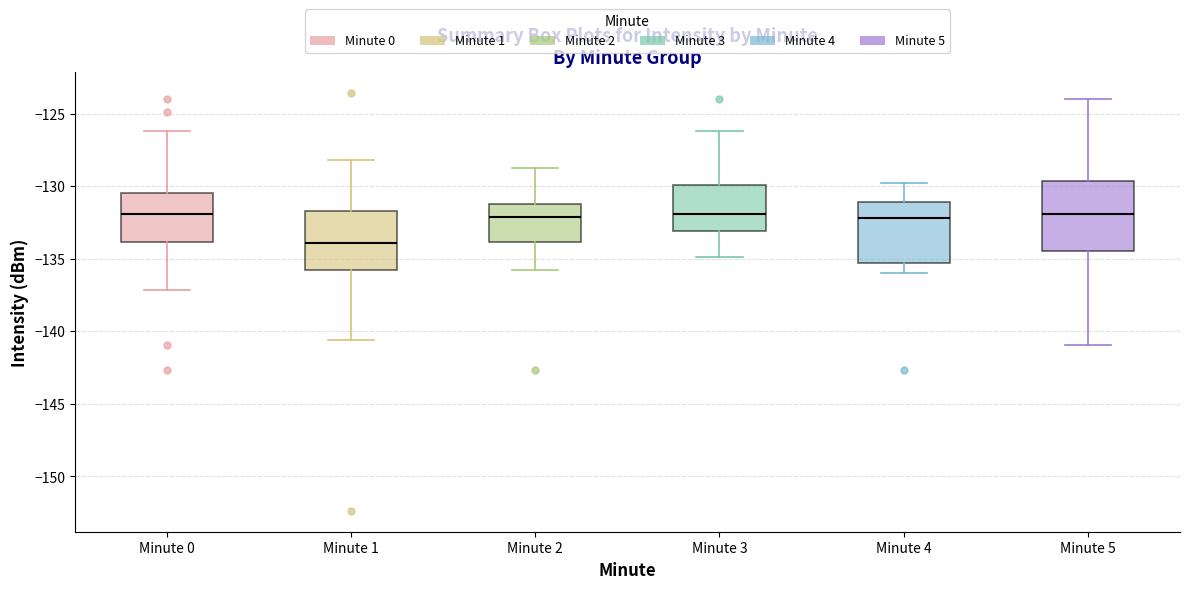

Which box is the tallest, from its lower edge to its upper edge?

Minute 5